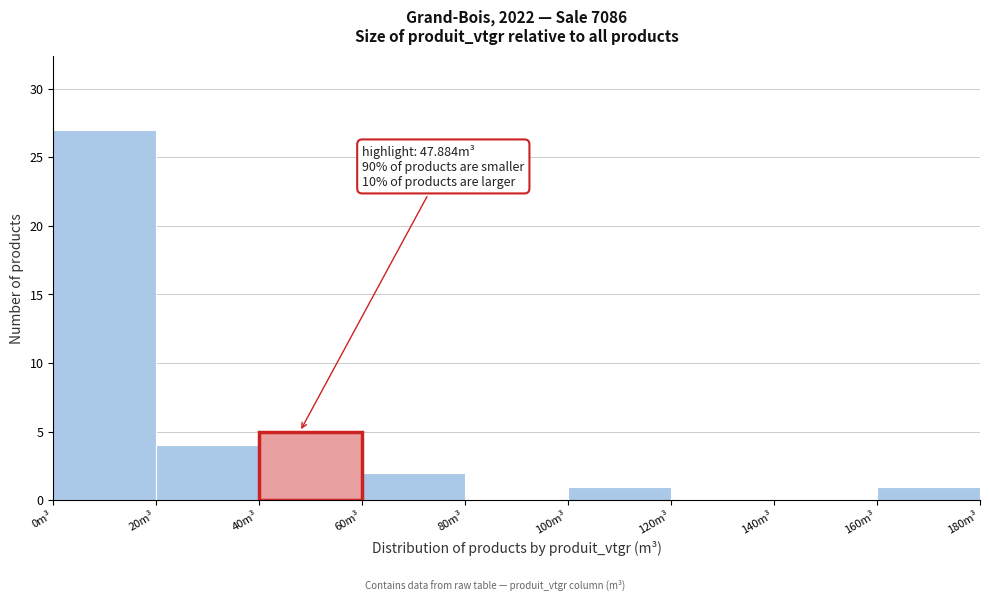

Over which range of the x-axis is the bar tallest?

0 to 20